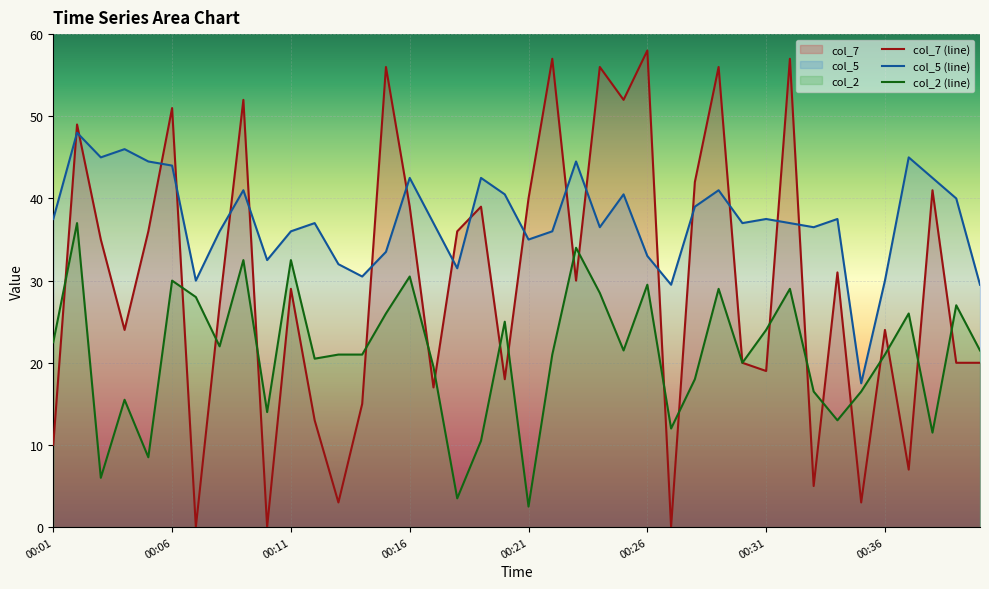

What is the difference between the col_5 values at 00:18 and 00:03?

13.5